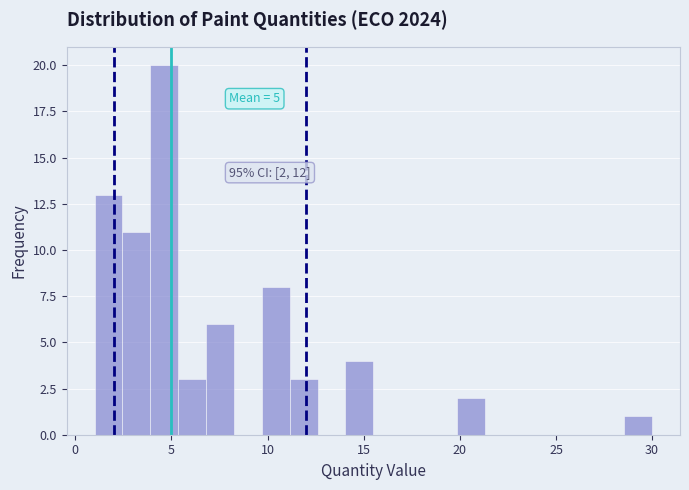

Around what value on the x-axis is the tallest bar? Give the approximate position of its centre, as read against the axis.

4.5